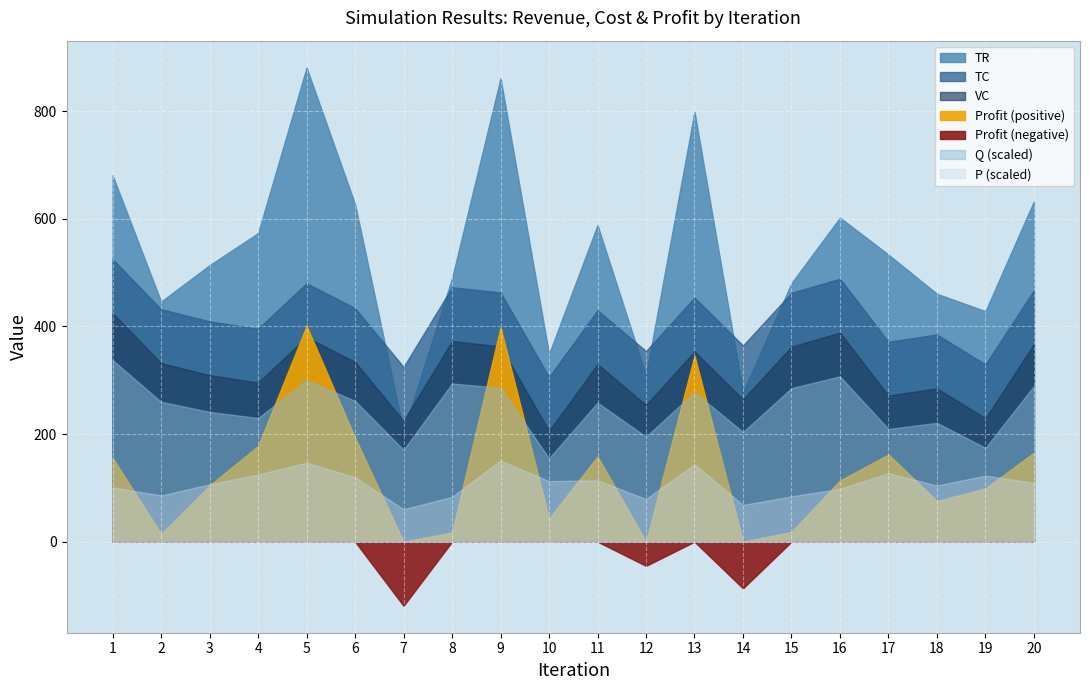

True or false: TR has more than 1 points higher than both neighbors.

True